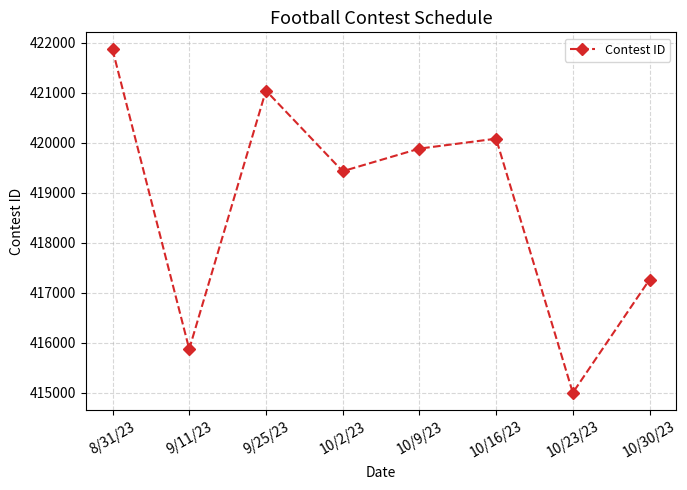

The chart shows a value of 710210 at 10/2/23. True or false?

False